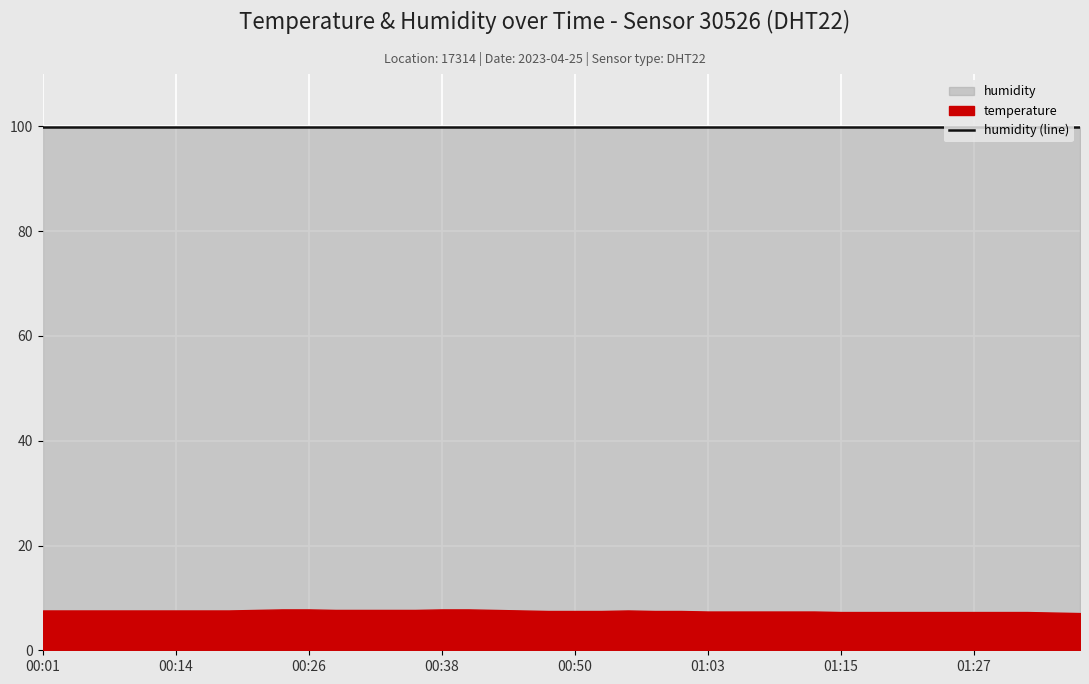

True or false: temperature has a value of 7.7 at 00:28.

True